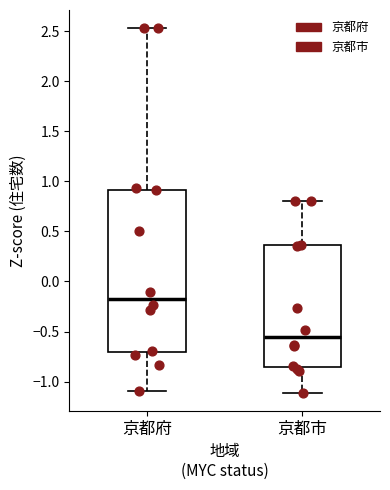

Where is the upper edge of the box for 京都市 on the y-axis? The values are not printed on the chart, so give them approximately, as read against the axis.

0.35